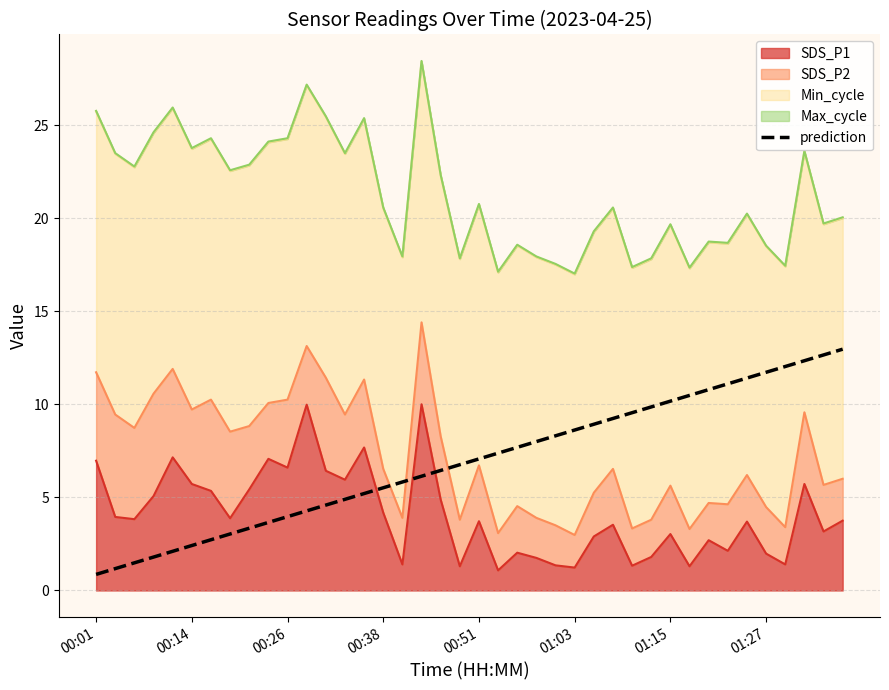

What value does the data have at 8?

3.3